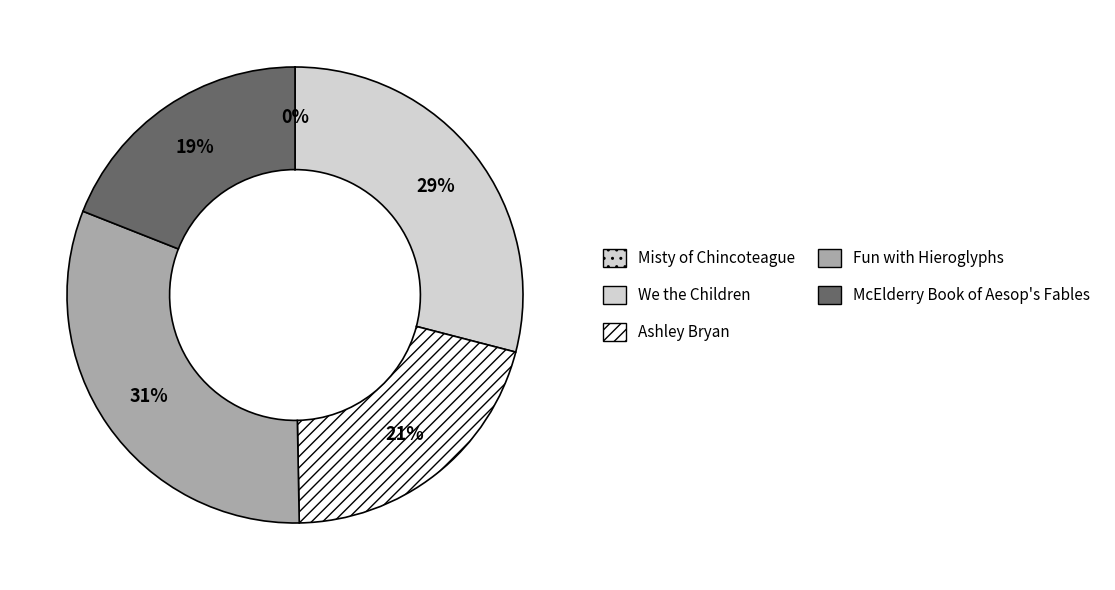

Does any single category account for the majority?

No